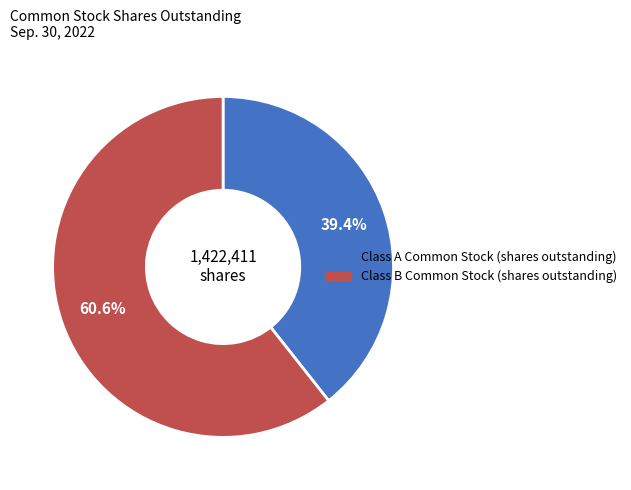

Count the number of slices in the pie.

2